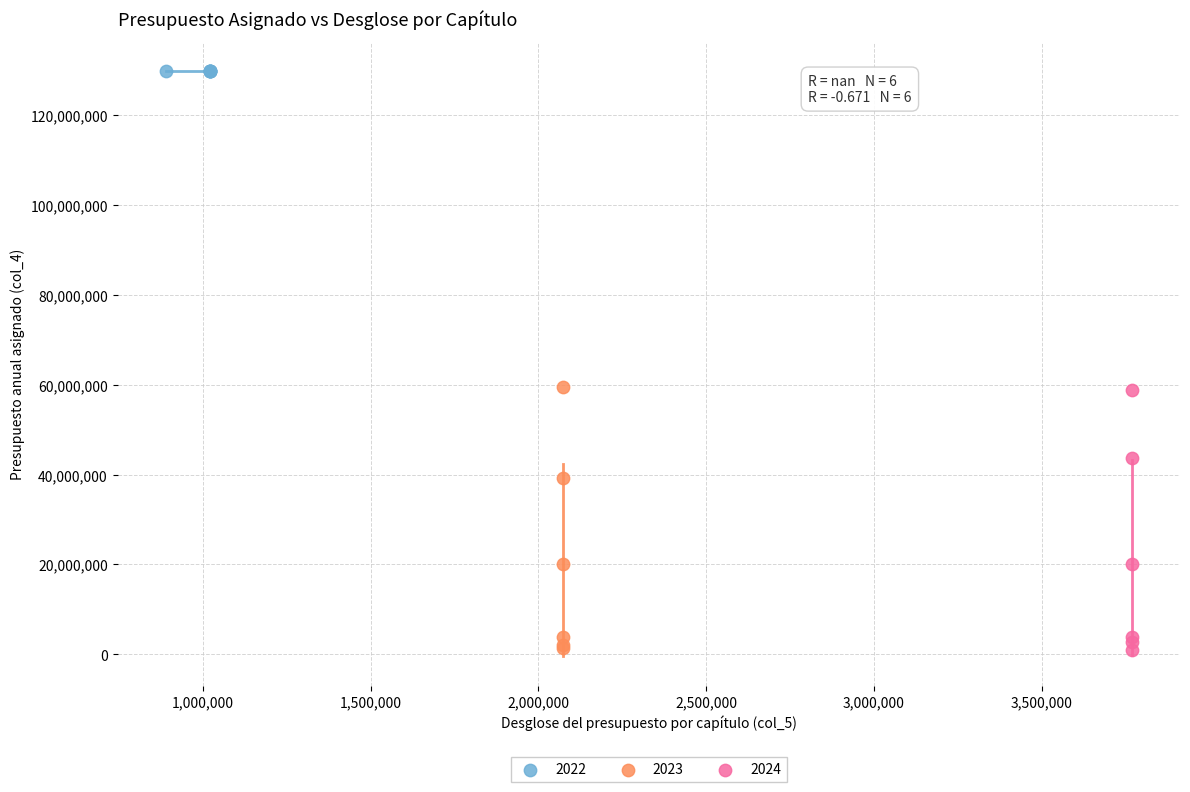

Which series reaches the maximum Y coordinate?

2022